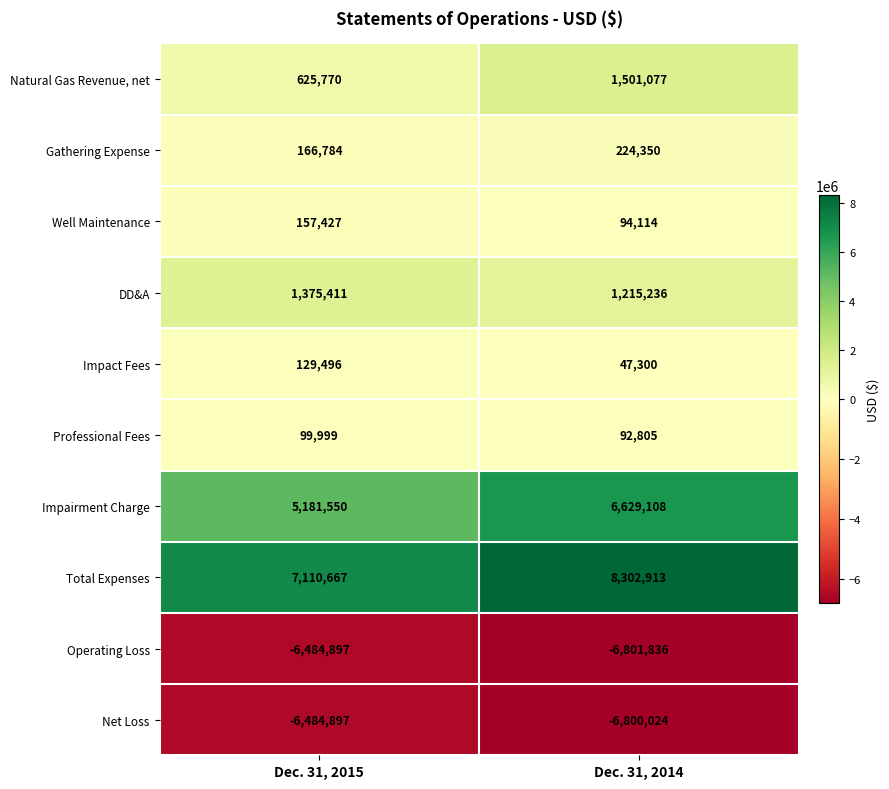

How many distinct data groups are displayed?

10